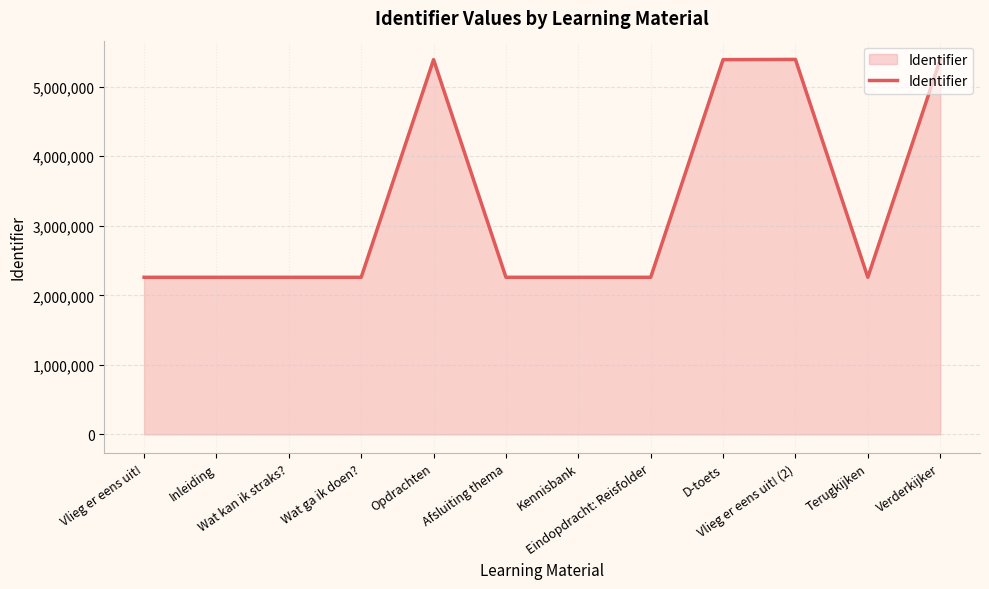

What is the change in value from Afsluiting thema to Verderkijker?

+3130379